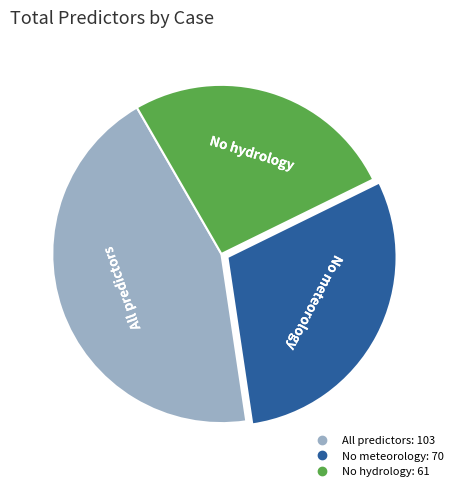

Does No meteorology represent more than half of the total?

No